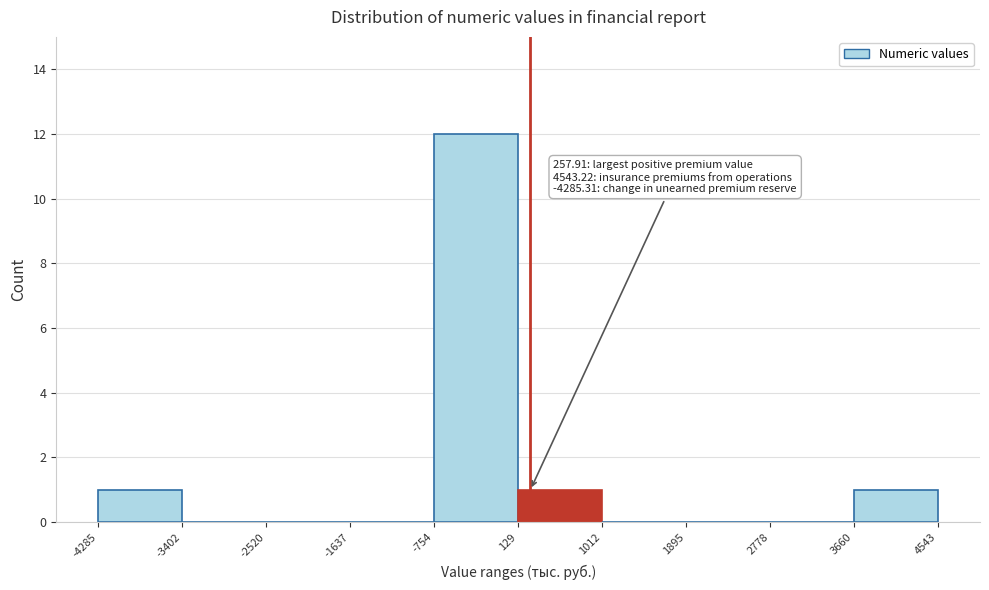

Over which range of the x-axis is the bar tallest?

-754 to 129